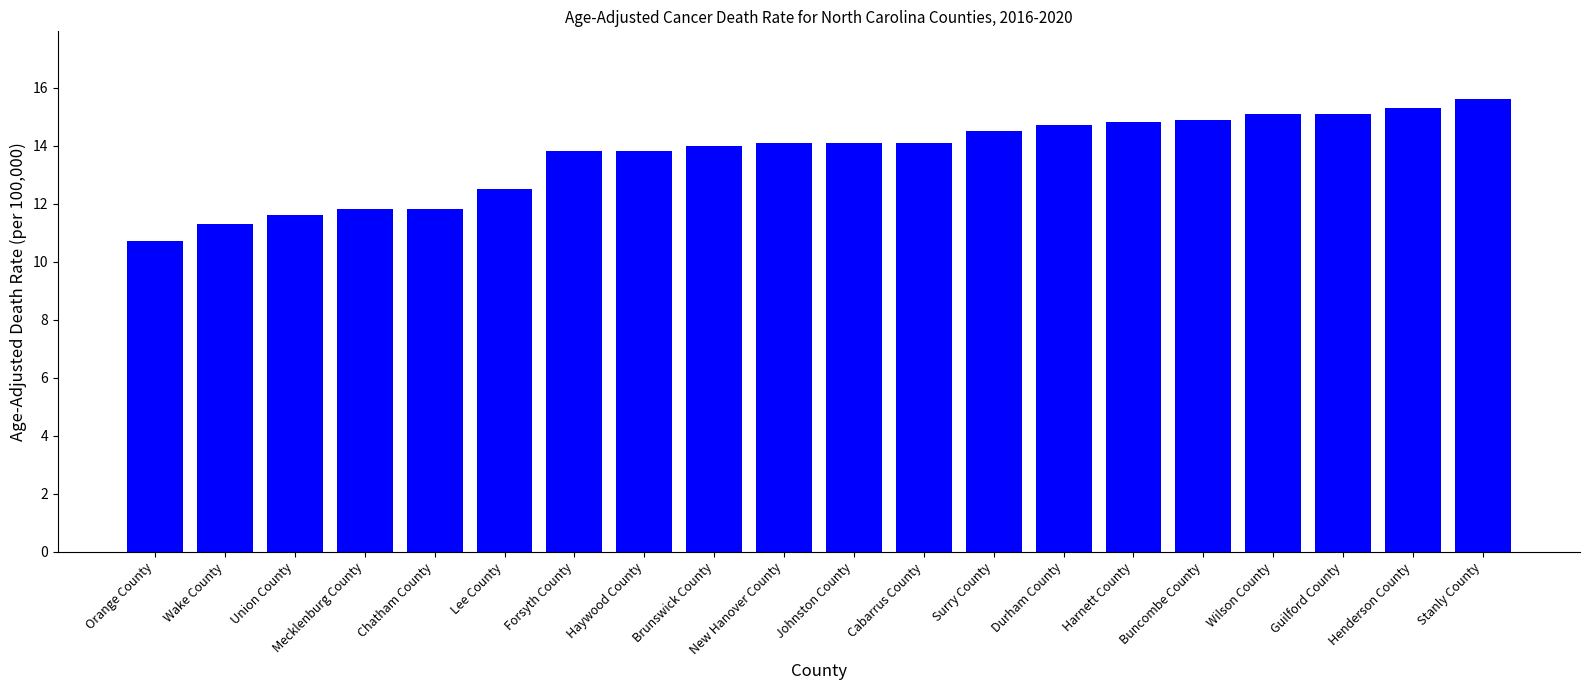

Is it true that the value at Forsyth County is 13.8?

True